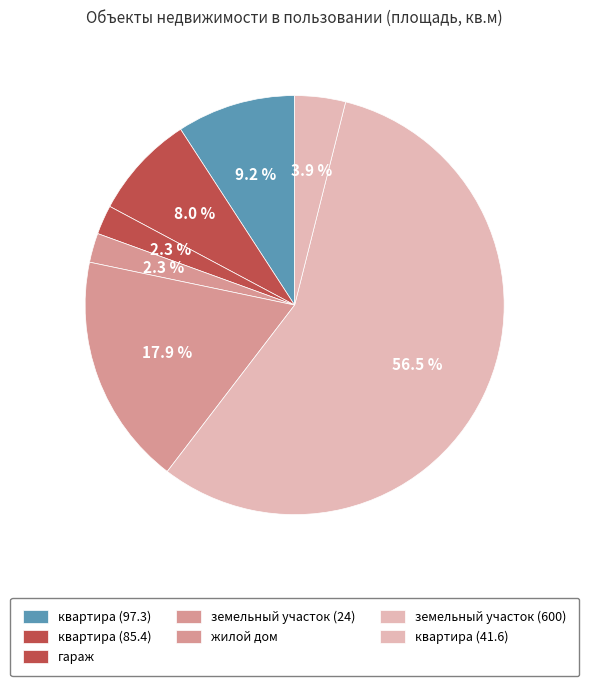

Which slice is the largest?

земельный участок (600)